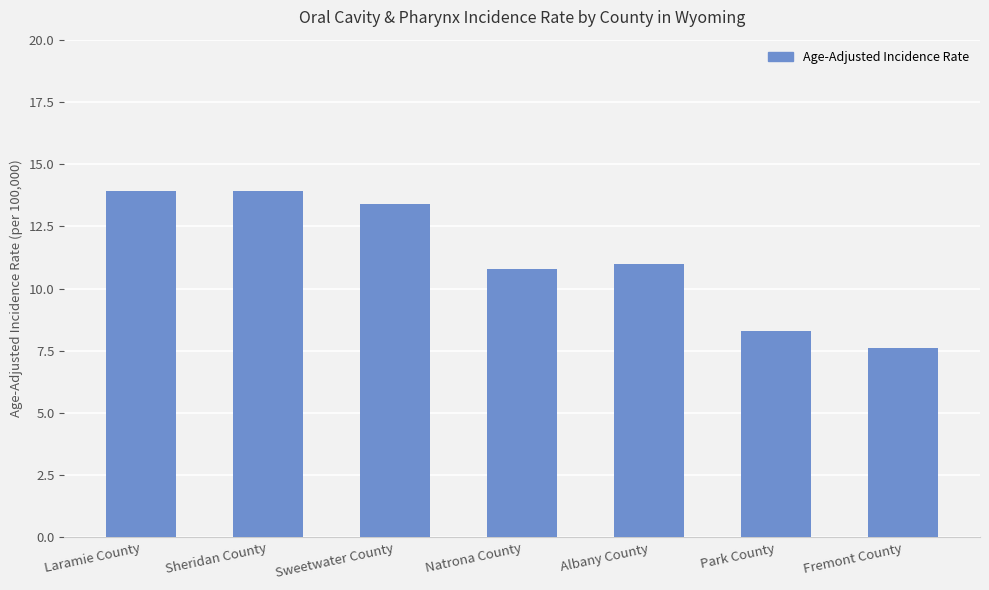

Is it true that the value at Park County is 8.3?

True